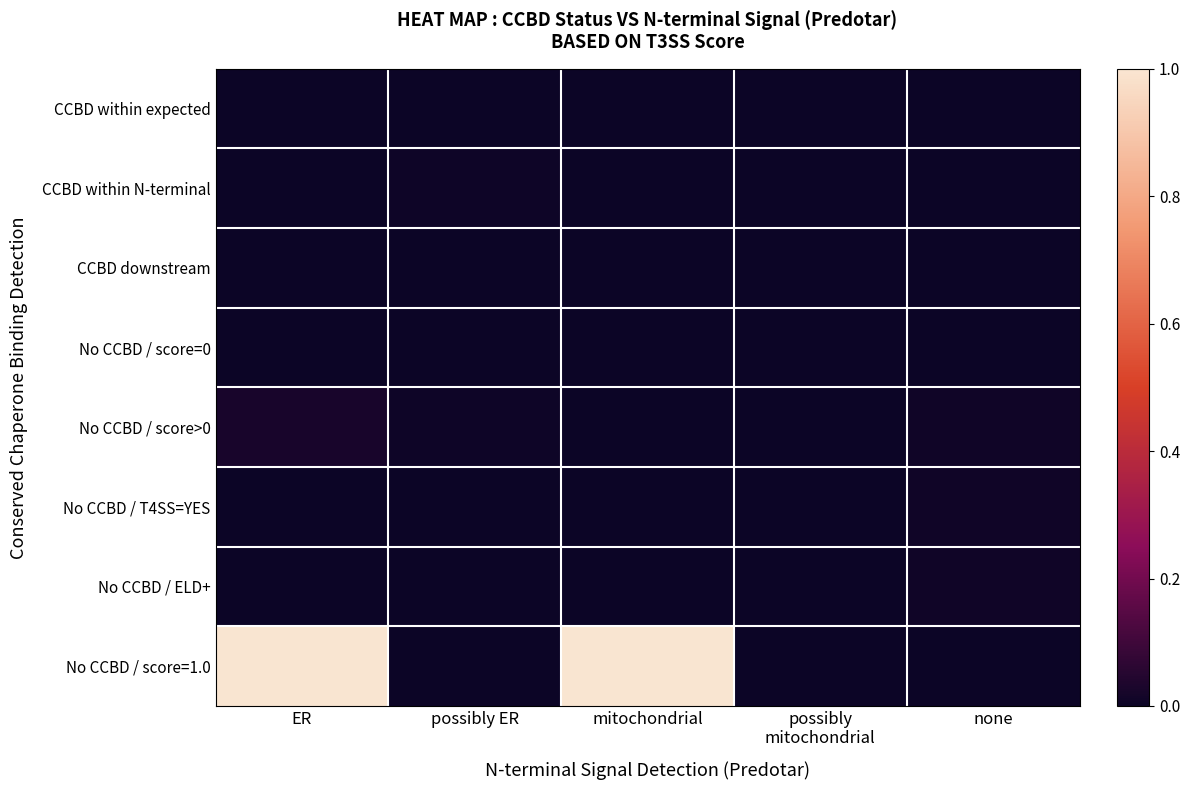

Reading left to right, extract all data points from this chart.

CCBD within expected: ER=0.0	possibly ER=0.0	mitochondrial=0.0	possibly
mitochondrial=0.0	none=0.0
CCBD within N-terminal: ER=0.0	possibly ER=0.0	mitochondrial=0.0	possibly
mitochondrial=0.0	none=0.0
CCBD downstream: ER=0.0	possibly ER=0.0	mitochondrial=0.0	possibly
mitochondrial=0.0	none=0.0
No CCBD / score=0: ER=0.0	possibly ER=0.0	mitochondrial=0.0	possibly
mitochondrial=0.0	none=0.0
No CCBD / score>0: ER=0.0	possibly ER=0.0	mitochondrial=0.0	possibly
mitochondrial=0.0	none=0.0
No CCBD / T4SS=YES: ER=0.0	possibly ER=0.0	mitochondrial=0.0	possibly
mitochondrial=0.0	none=0.0
No CCBD / ELD+: ER=0.0	possibly ER=0.0	mitochondrial=0.0	possibly
mitochondrial=0.0	none=0.0
No CCBD / score=1.0: ER=1.0	possibly ER=0.0	mitochondrial=1.0	possibly
mitochondrial=0.0	none=0.0